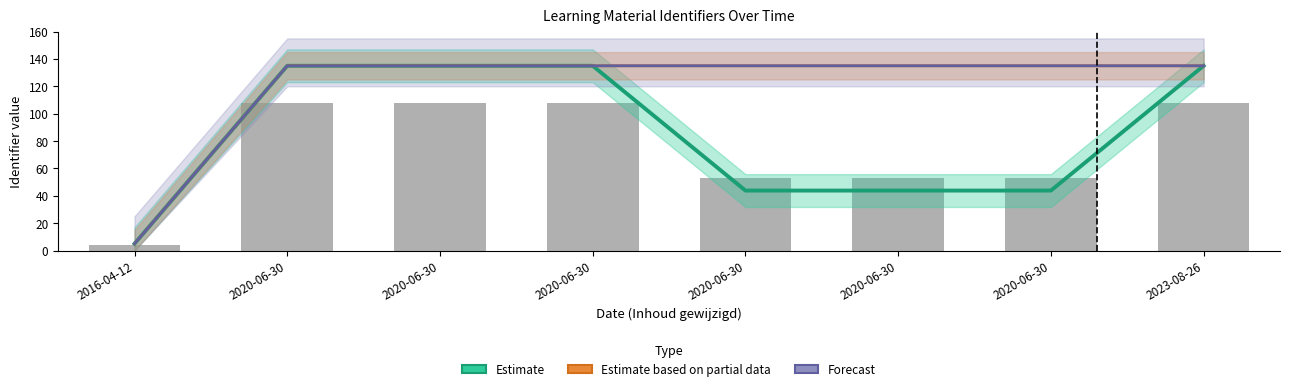

Reading left to right, what are all the values shown in this chart?

Estimate: 2016-04-12=5.0	2020-06-30=135.0	2020-06-30=135.0	2020-06-30=135.0	2020-06-30=43.8	2020-06-30=43.8	2020-06-30=43.8	2023-08-26=135.0
Estimate based on partial data: 2016-04-12=5.0	2020-06-30=135.0	2020-06-30=135.0	2020-06-30=135.0	2020-06-30=135.0	2020-06-30=135.0	2020-06-30=135.0	2023-08-26=135.0
Forecast: 2016-04-12=5.0	2020-06-30=135.0	2020-06-30=135.0	2020-06-30=135.0	2020-06-30=135.0	2020-06-30=135.0	2020-06-30=135.0	2023-08-26=135.0